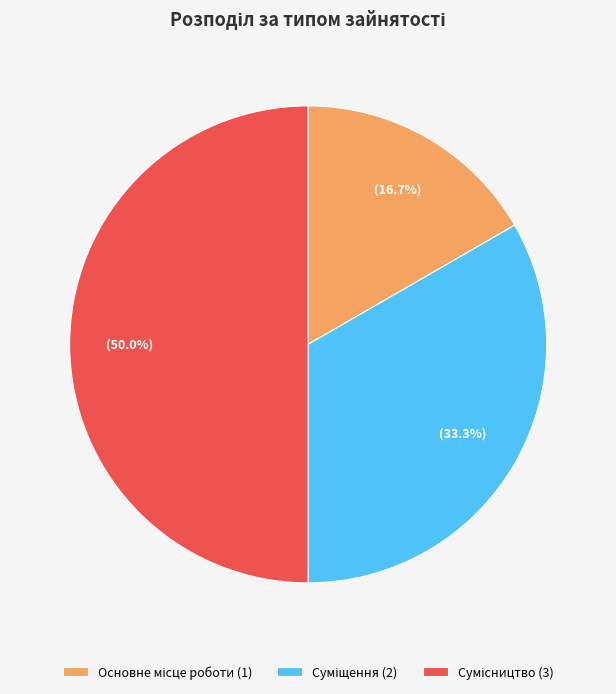

Combined, what portion of the pie is Основне місце роботи and Суміщення?

50.0%